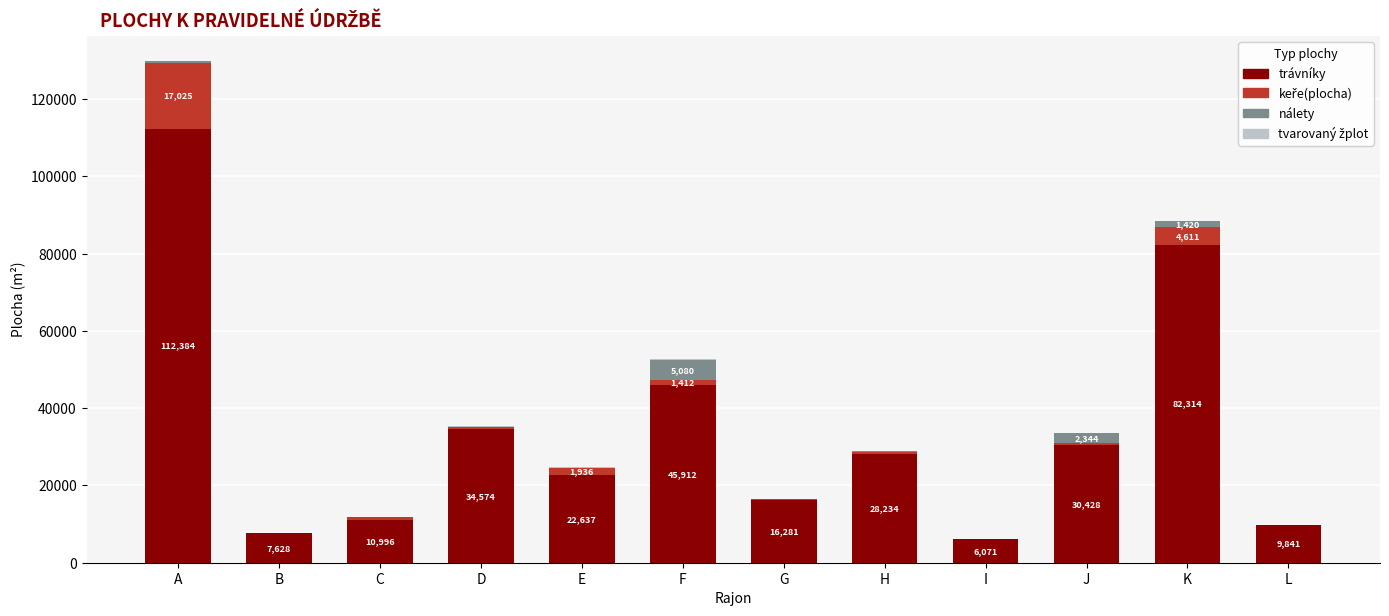

At which category is the sum across all series the highest?

A